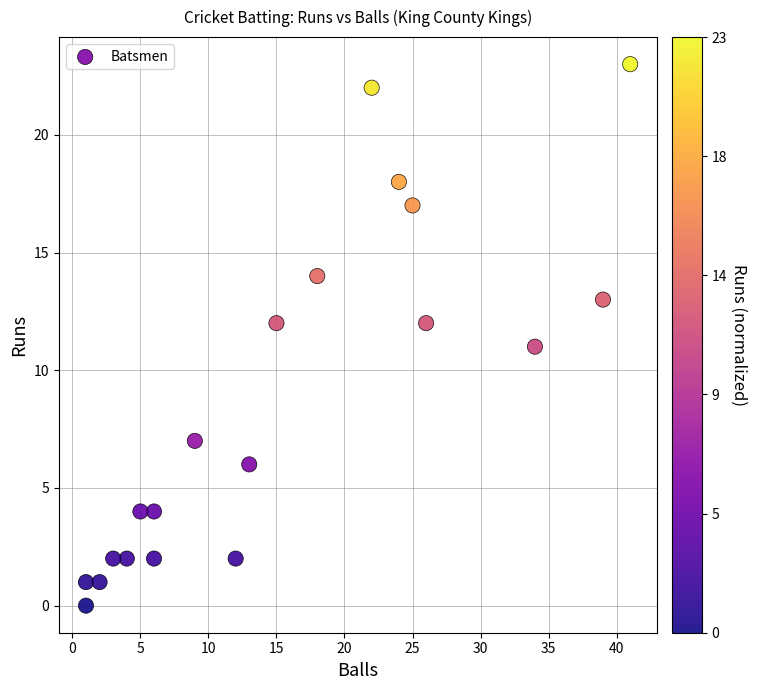

What is the range of Y values (max minus min)?

23